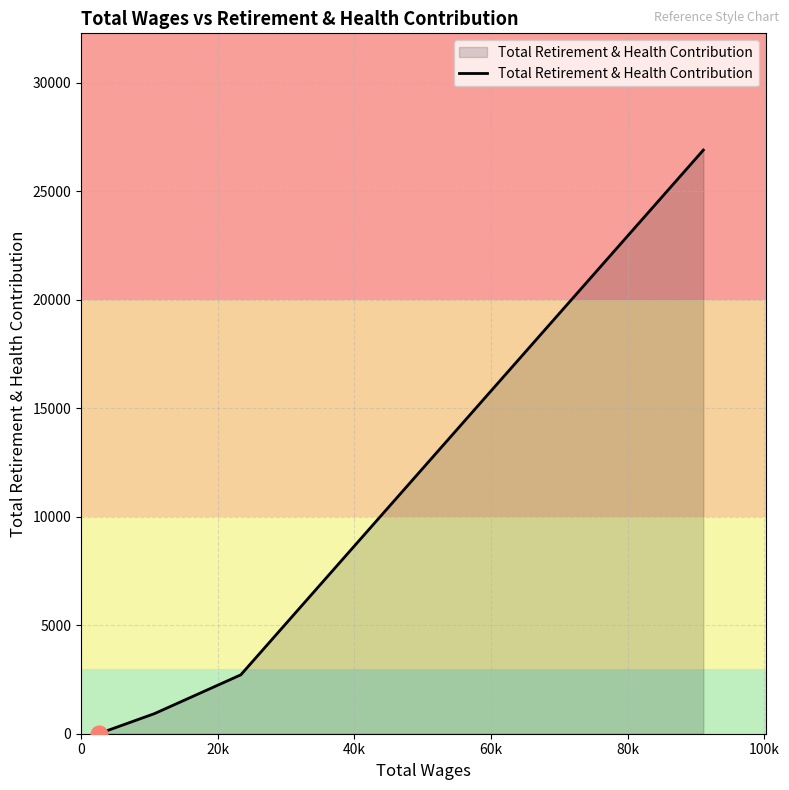

What is the sum of all values?

30531